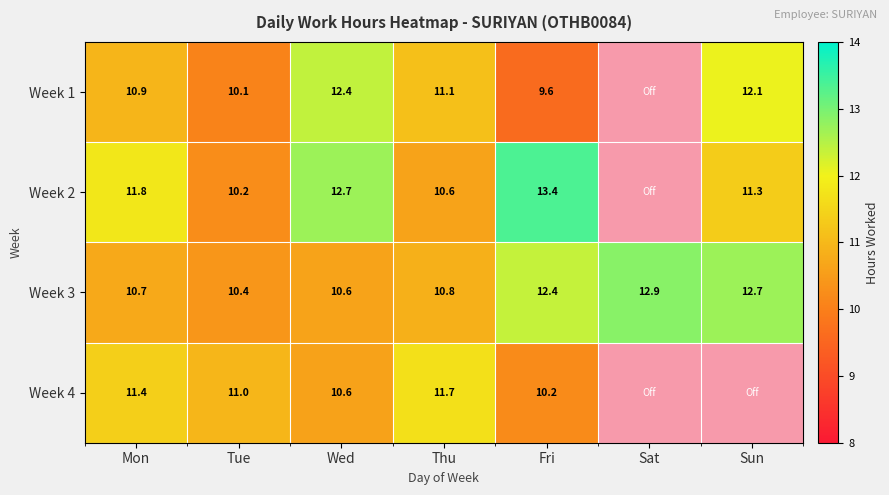

The value of Week 1 at Fri is 9.6. True or false?

True